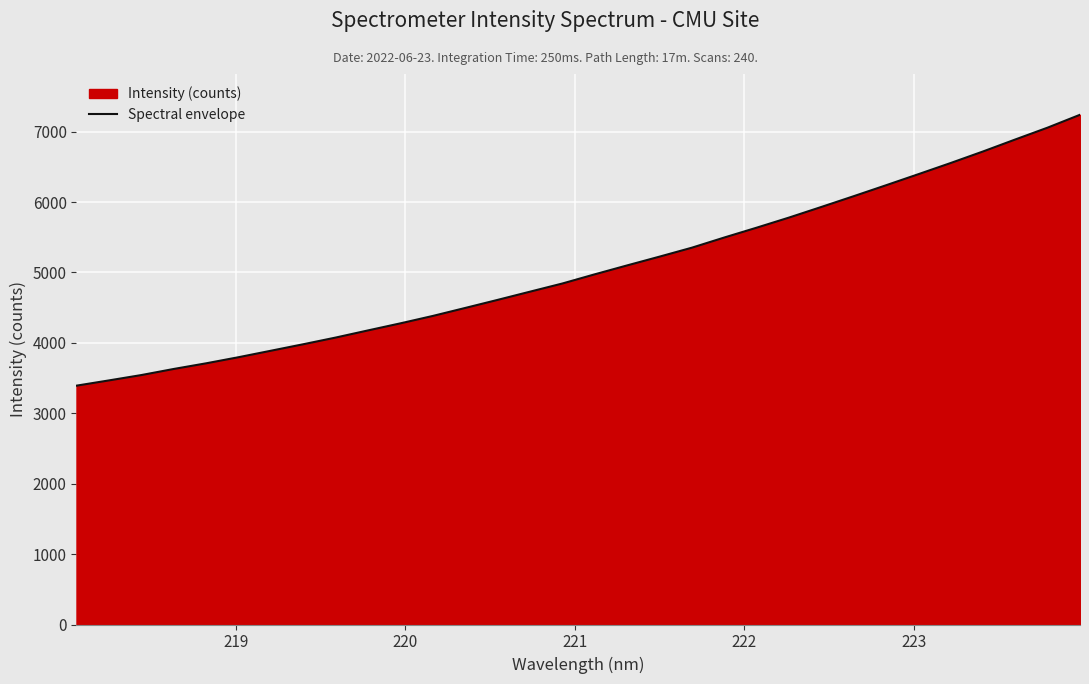

Count the number of categories in the chart.

32